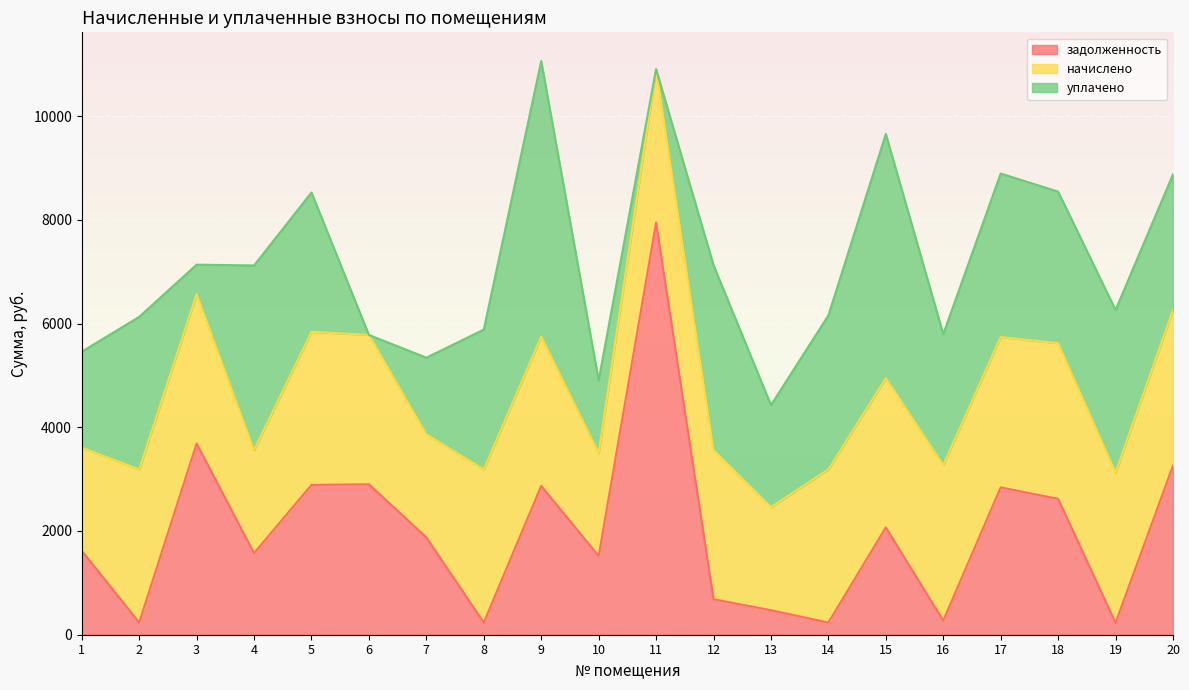

Reading right to left, transcribe all the data shown in this chart.

задолженность: 20=3259.8	19=230.0	18=2619.5	17=2841.2	16=272.4	15=2069.4	14=234.4	13=473.0	12=683.3	11=7947.2	10=1517.2	9=2870.3	8=234.4	7=1876.6	6=2901.2	5=2887.6	4=1573.0	3=3687.5	2=234.4	1=1619.3
начислено: 20=3000.6	19=2898.5	18=3000.6	17=2898.5	16=3000.6	15=2878.1	14=2953.0	13=1986.7	12=2878.1	11=2953.0	10=1986.7	9=2878.1	8=2953.0	7=1986.7	6=2878.1	5=2953.0	4=1986.7	3=2878.1	2=2953.0	1=1986.7
уплачено: 20=2614.9	19=3132.3	18=2923.2	17=3152.3	16=2522.8	15=4707.6	14=2969.7	13=1966.8	12=3564.8	11=3.5	10=1400.3	9=5313.0	8=2695.5	7=1477.9	6=0.0	5=2686.1	4=3559.7	3=569.6	2=2941.2	1=1850.5